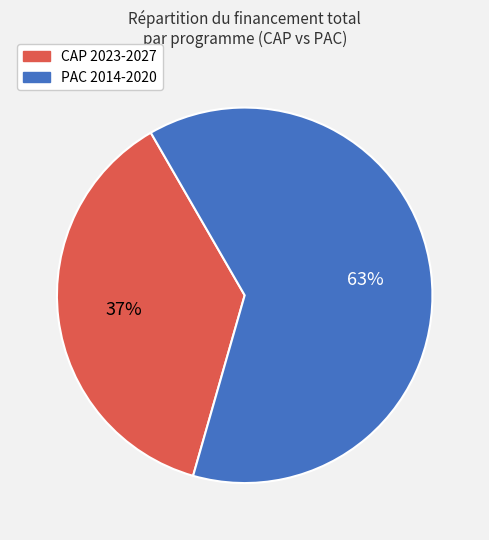

How many segments does this pie chart have?

2